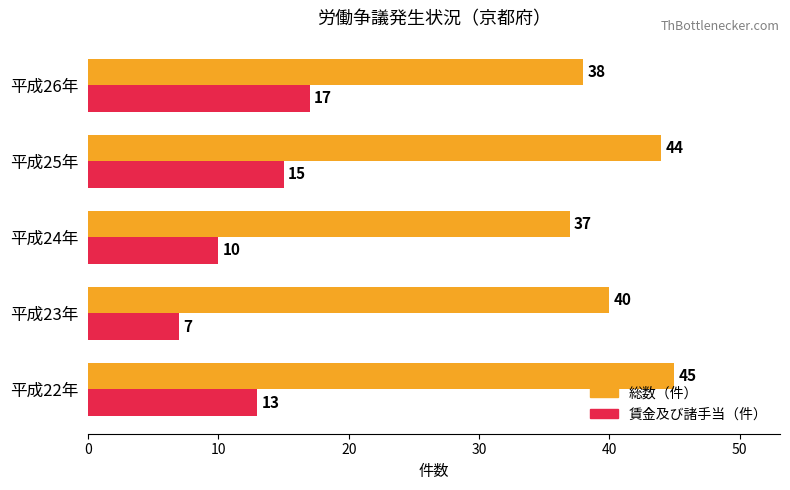

What is the minimum value shown in the chart?

7